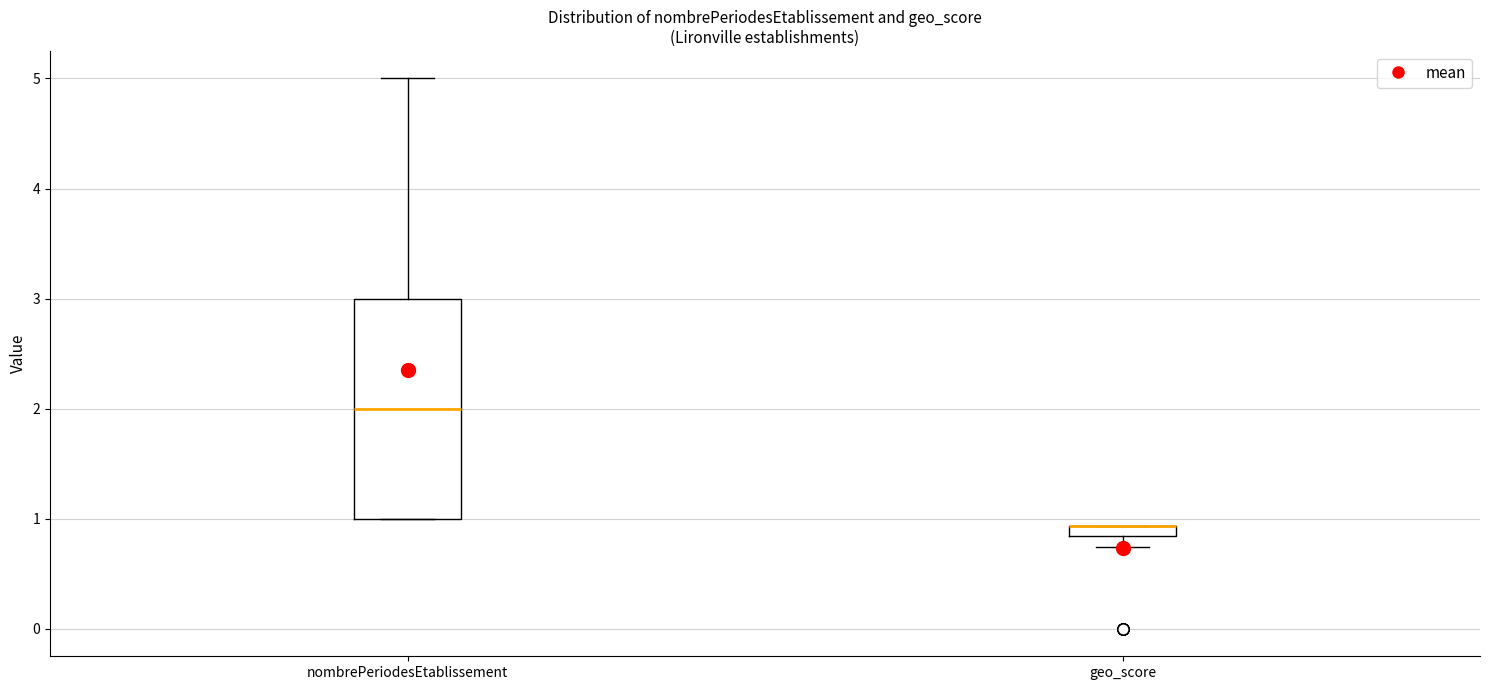

Where does the median line of the box for nombrePeriodesEtablissement sit on the y-axis? The values are not printed on the chart, so give them approximately, as read against the axis.

2.0